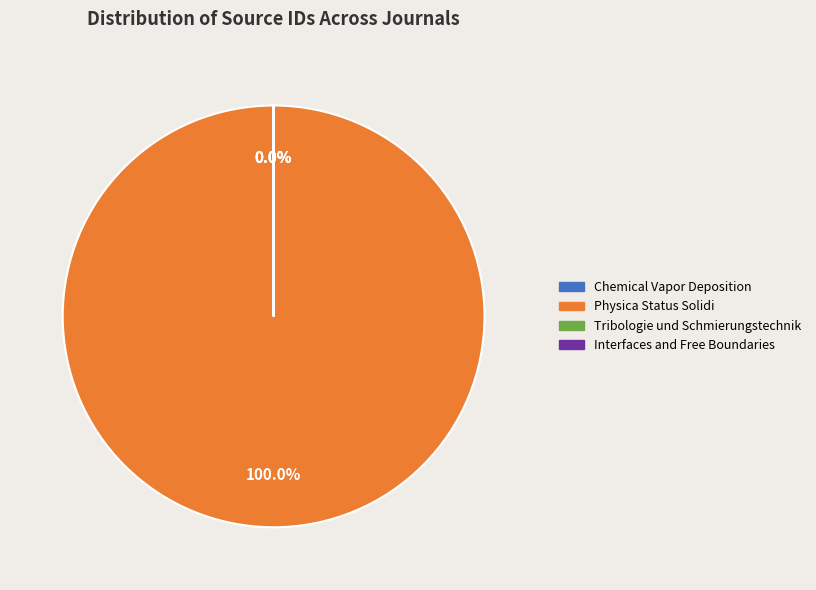

Rank the categories by value from lowest to highest.

Tribologie und Schmierungstechnik, Chemical Vapor Deposition, Interfaces and Free Boundaries, Physica Status Solidi